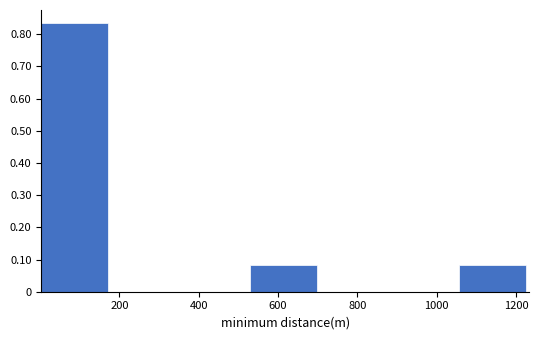

What is the height of the bar covering 540 to 700 on the x-axis? Neither the bar edges nor the heights are printed on the chart, so give them approximately, as read against the axes.

0.08